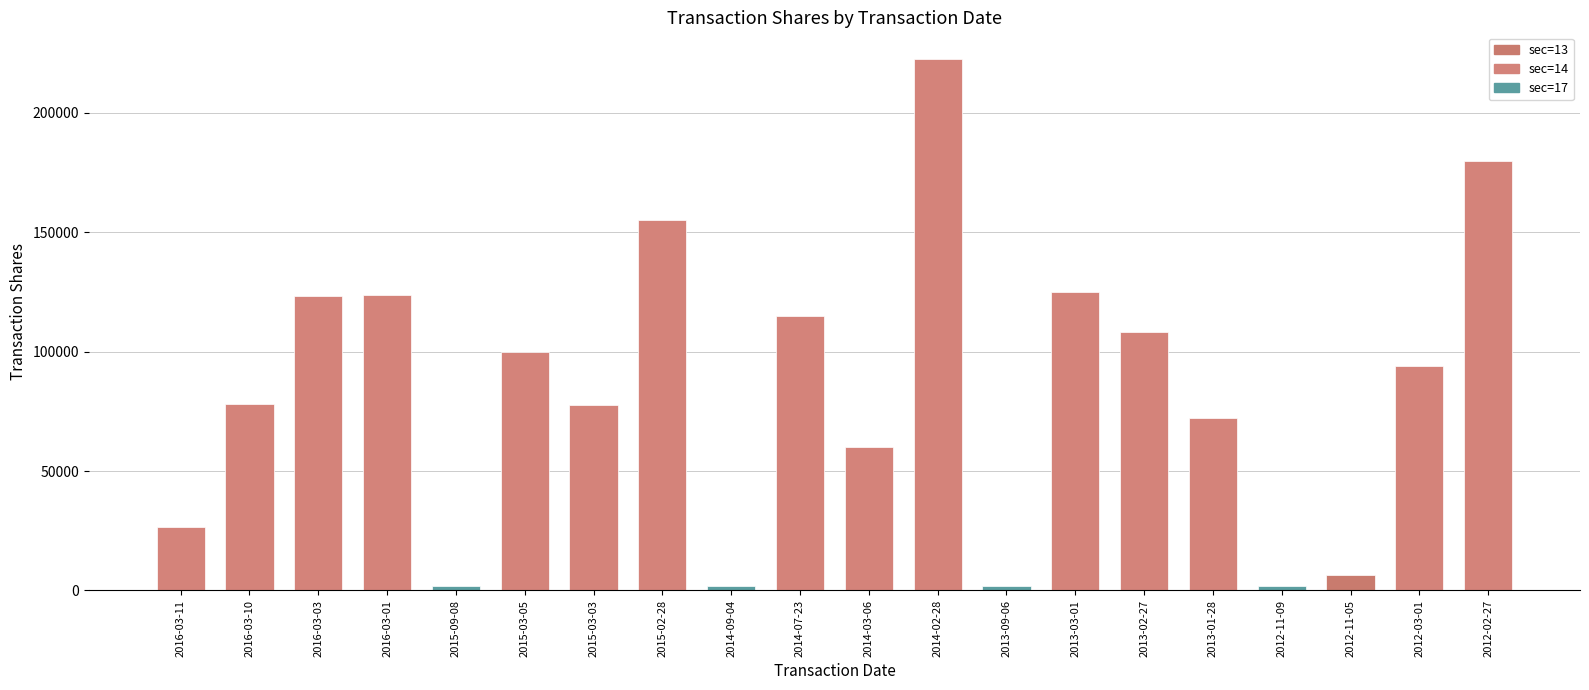

What is the change in value from 2015-03-05 to 2015-03-03?

-22499